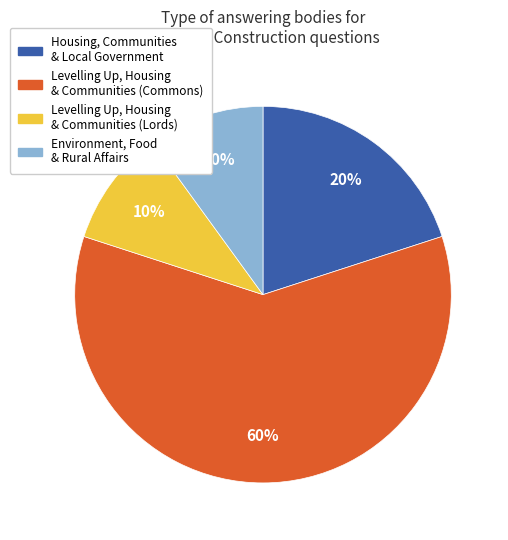

To the nearest percent, what is the average slice percentage?

25%